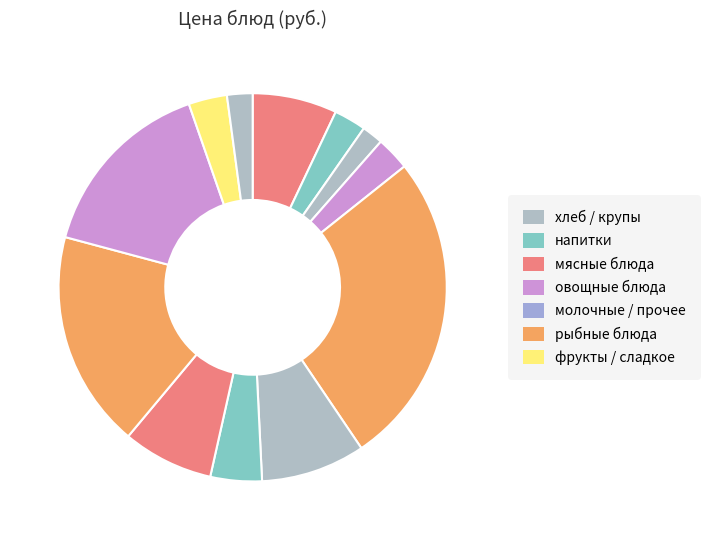

How many segments does this pie chart have?

12